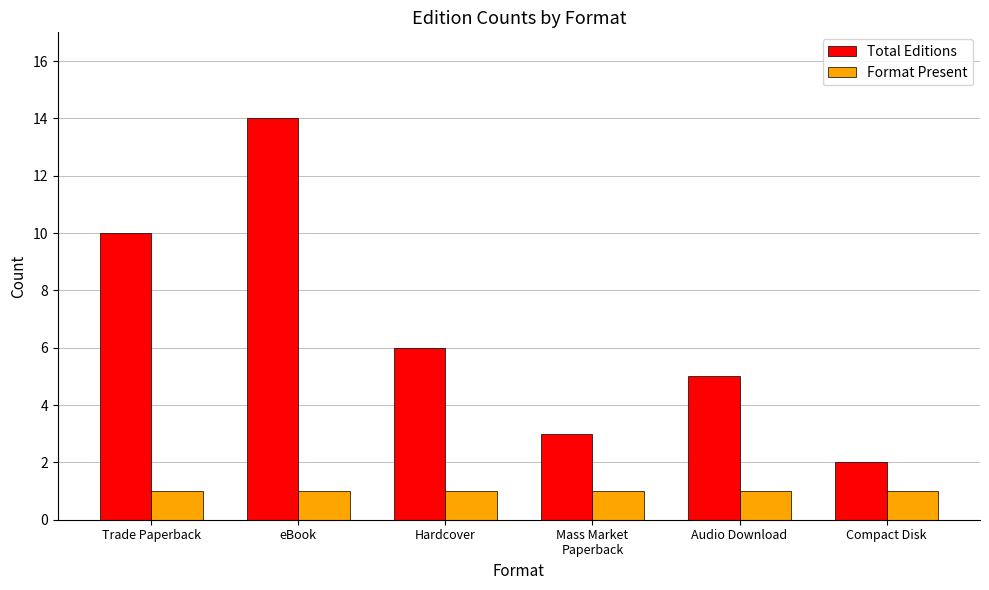

At which category does the chart reach its peak across all series?

eBook